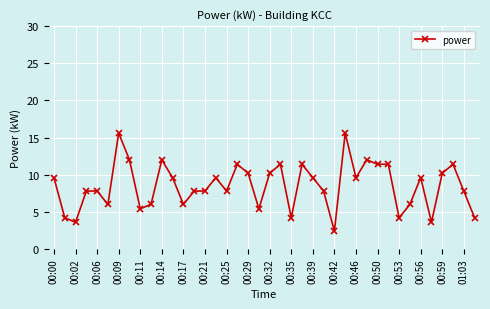

What is the minimum value shown in the chart?

2.4